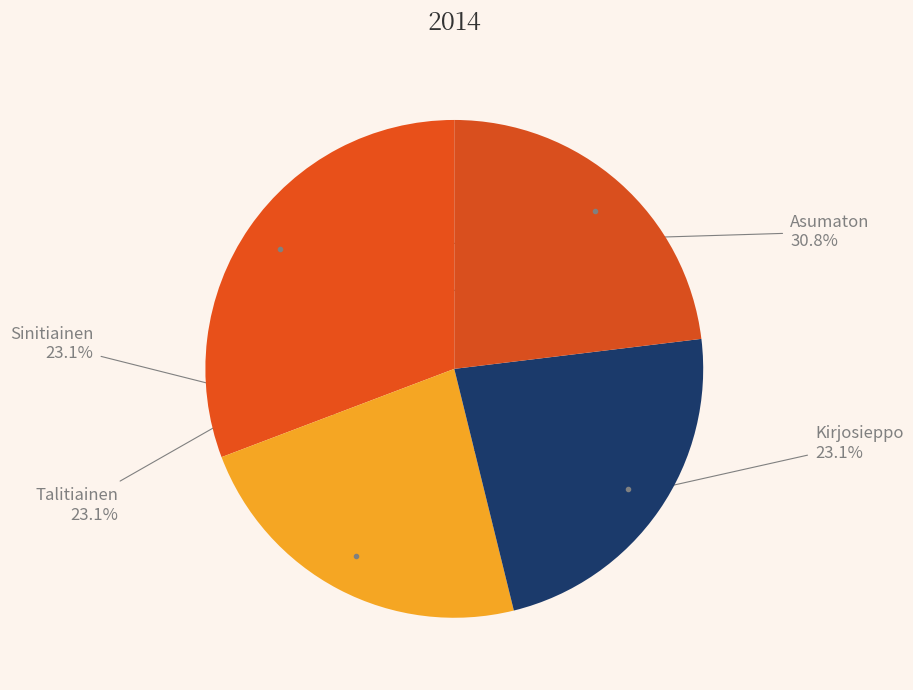

What is the largest slice in the pie chart?

Asumaton